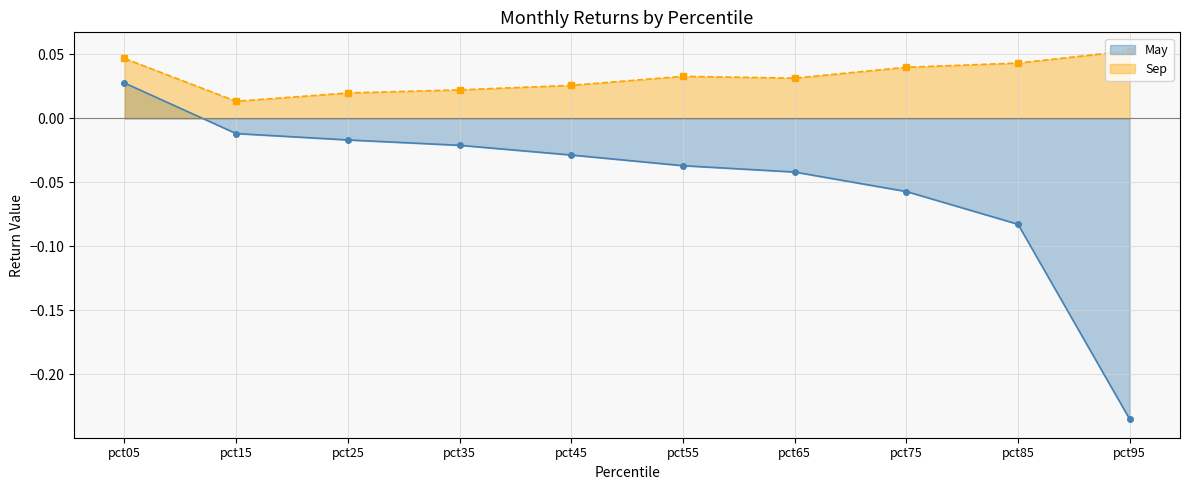

What is the difference between the maximum and minimum values in the May series?

0.3